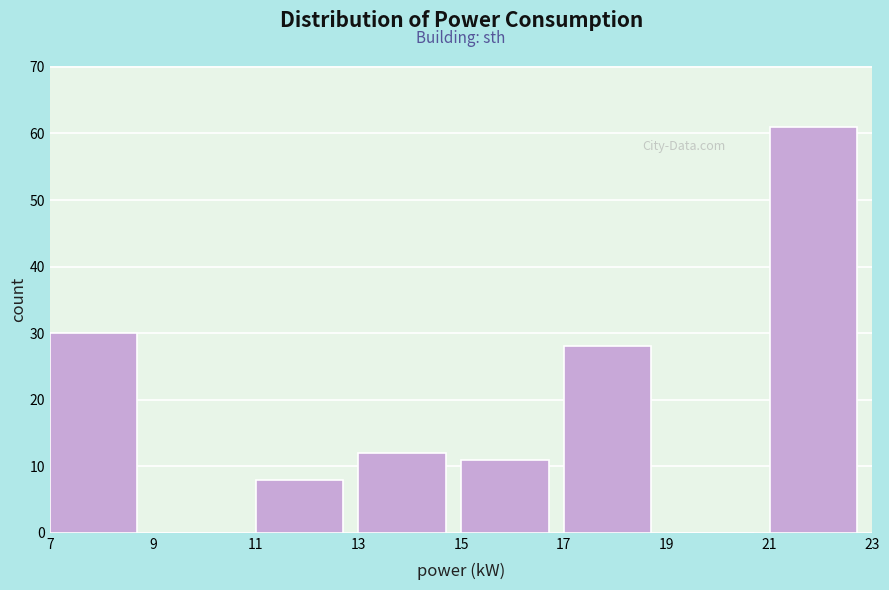

Reading left to right, list every bar in this chart as the range it spans on the x-axis followed by its height. The values are not printed on the chart, so give them approximately, as read against the axis.

7 to 9: 30
9 to 11: 0
11 to 13: 8
13 to 15: 12
15 to 17: 11
17 to 19: 28
19 to 21: 0
21 to 23: 61